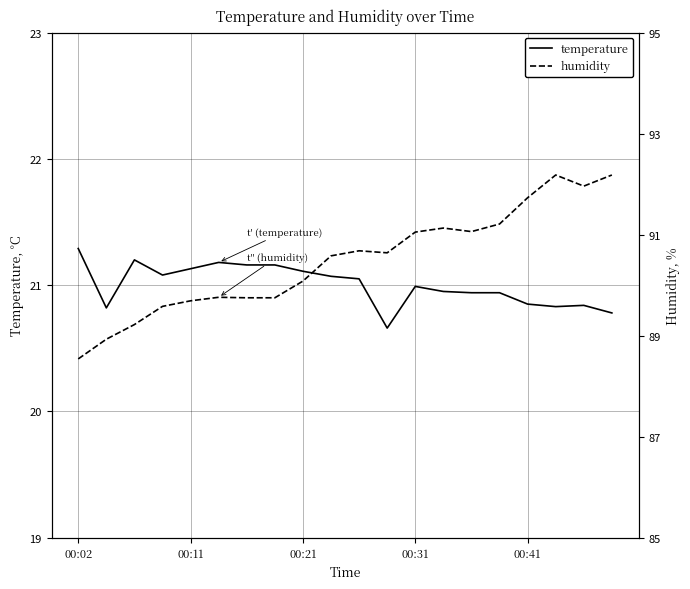

Between 00:02 and 11, which series saw the biggest shift?

humidity